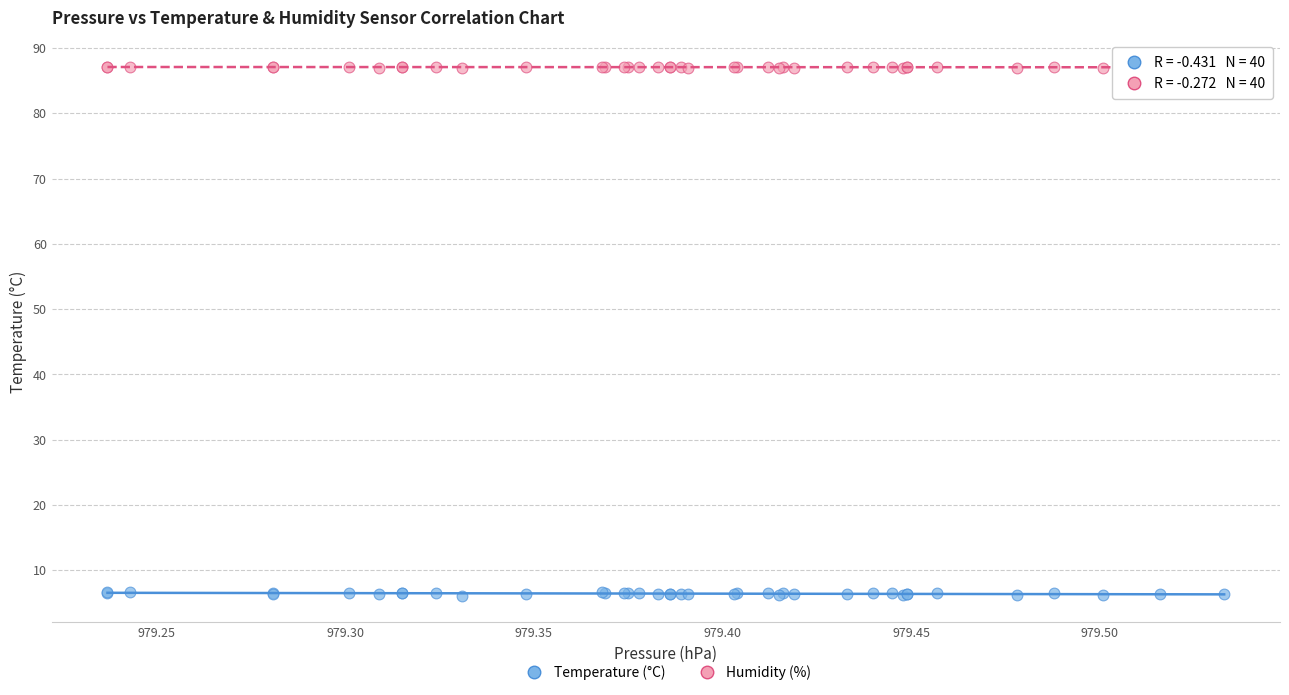

Which series contains the highest Y value?

Humidity (%)